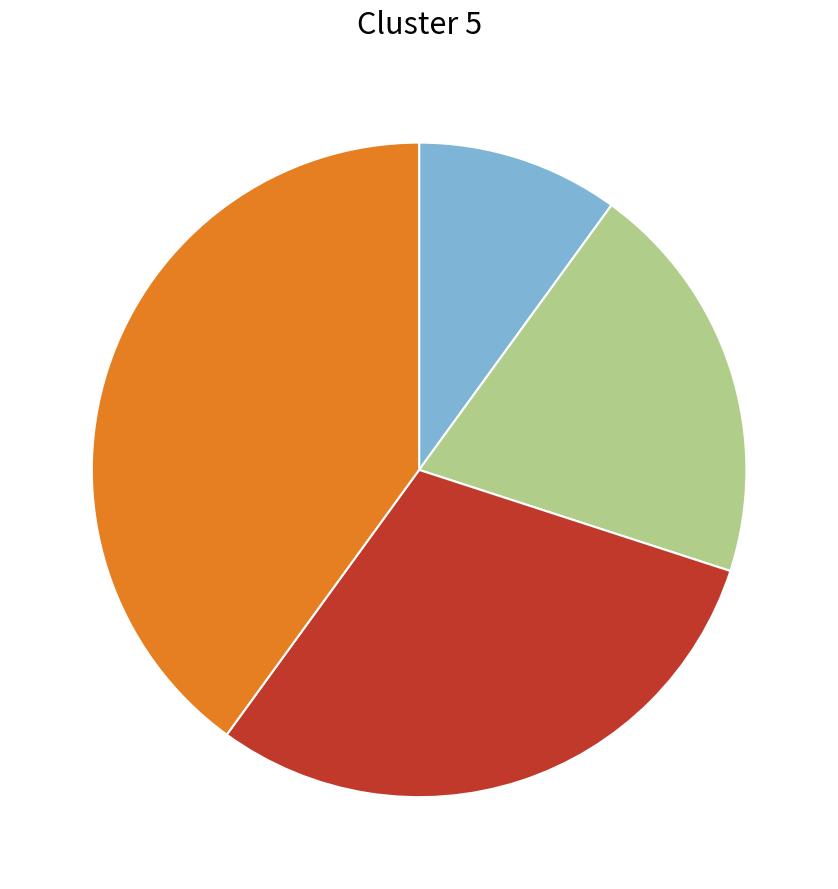

Is there any slice that represents more than half of the pie?

No